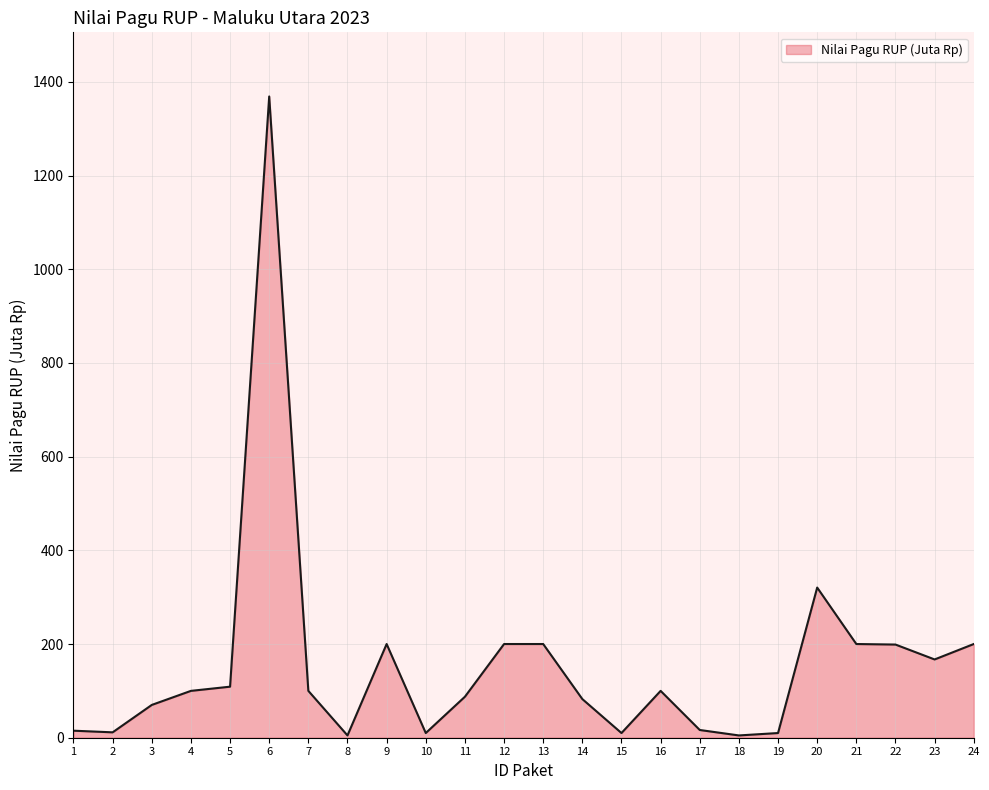

The value at 12 is 200.0. True or false?

True